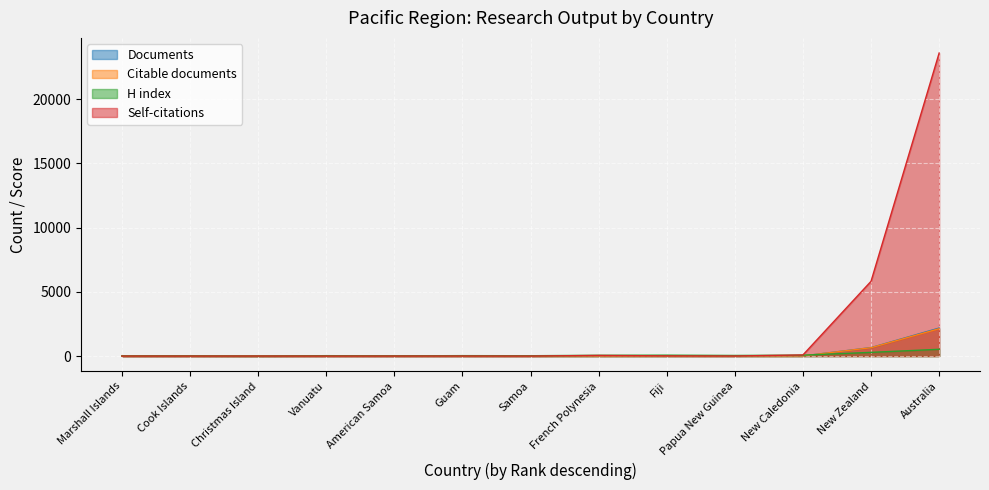

Count the number of categories in the chart.

13